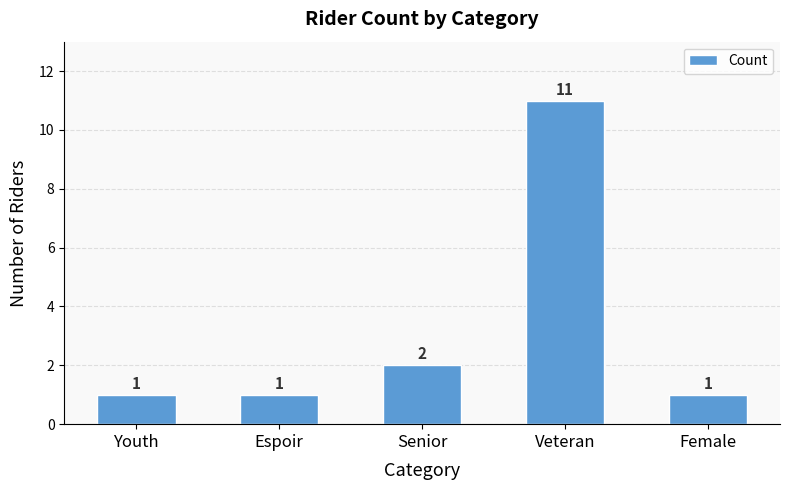

What is the label of the 5th bar from the left?

Female